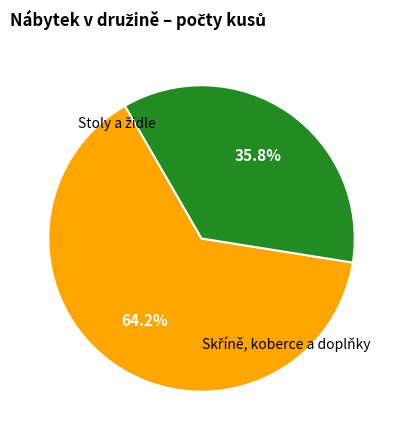

Is there any slice that represents more than half of the pie?

Yes